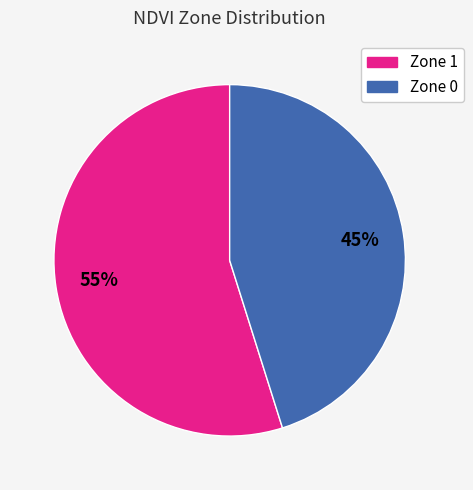

Count the number of slices in the pie.

2